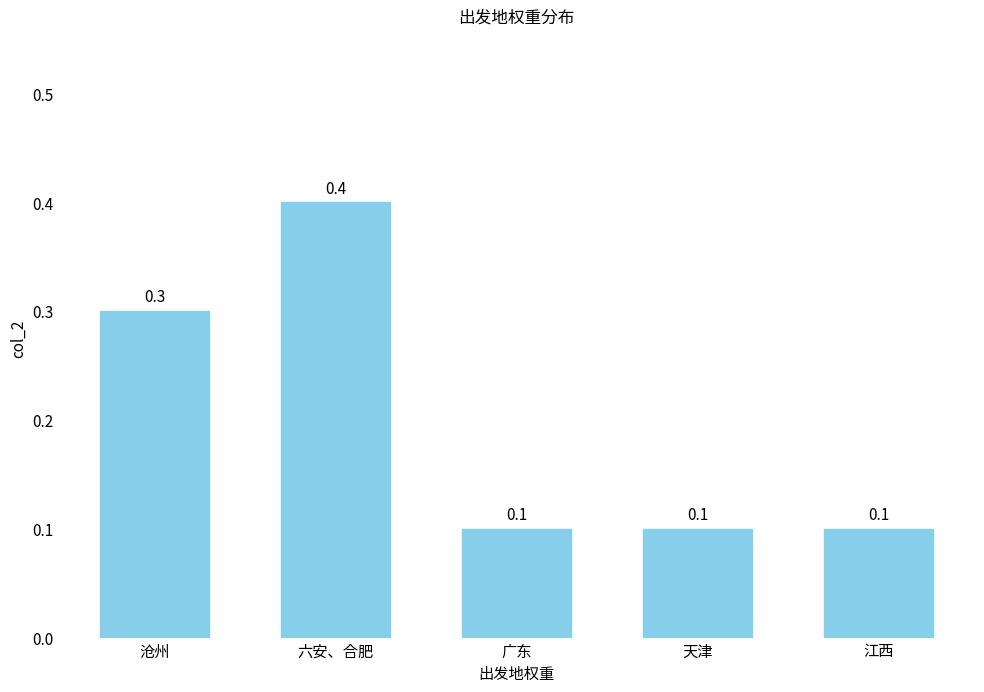

What is the label of the 2nd bar from the right?

天津